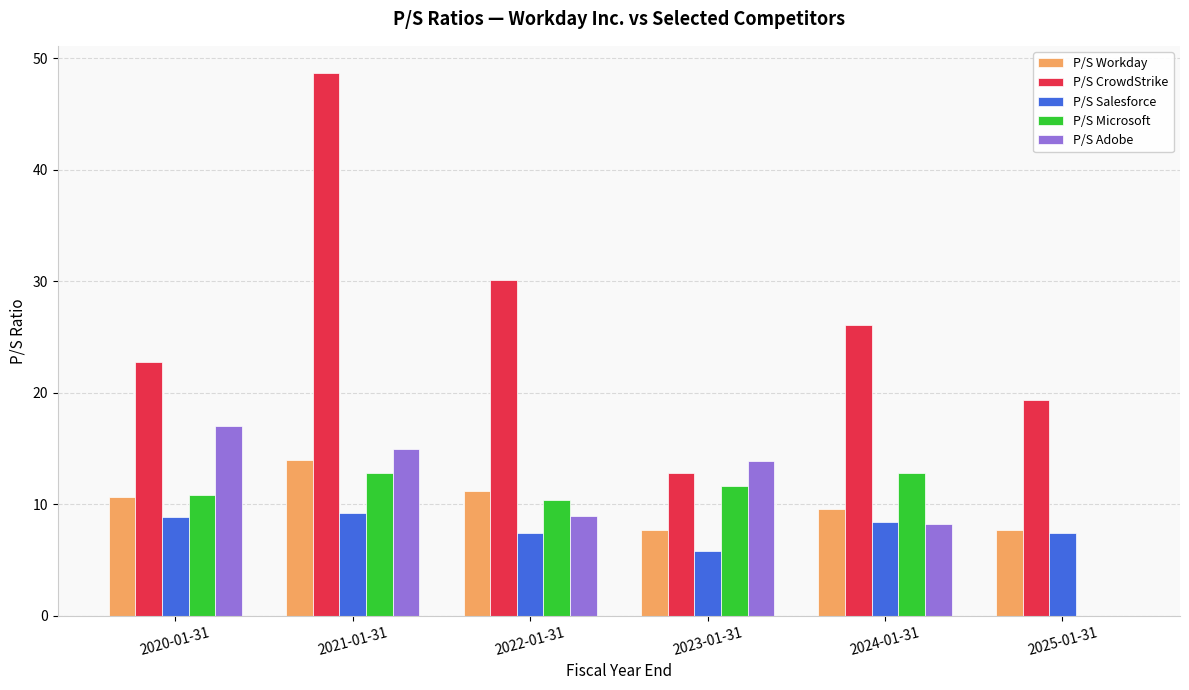

What is the greatest value displayed?

48.7